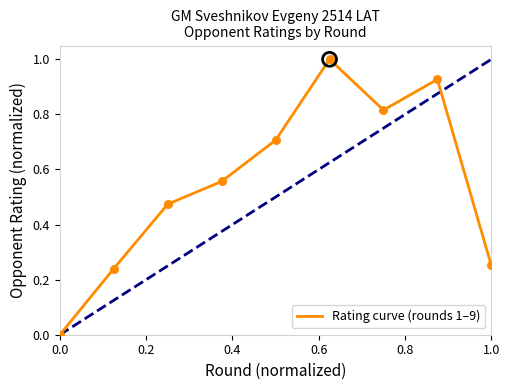

What is the difference between the maximum and minimum values?

1.0